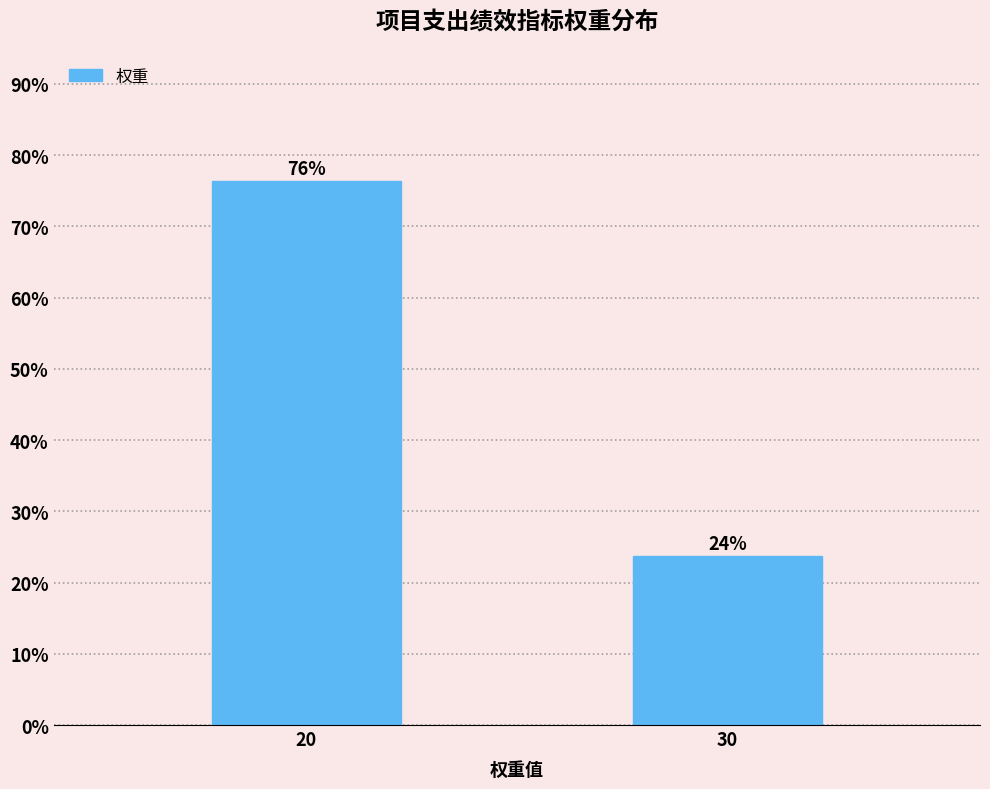

What is the value of the 1st bar from the left?

76.3